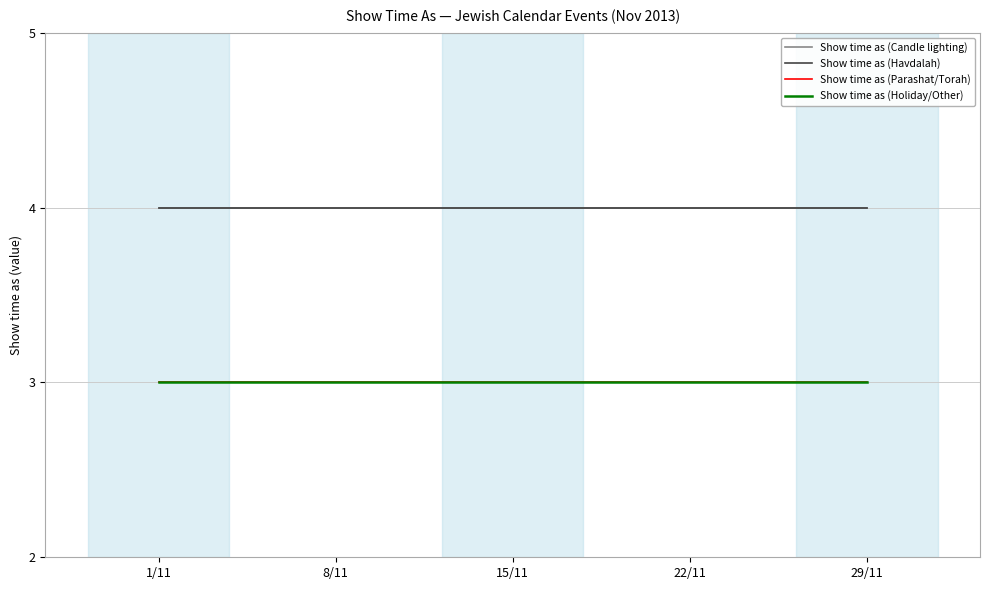

Is this an area chart (filled region under the line)?

No